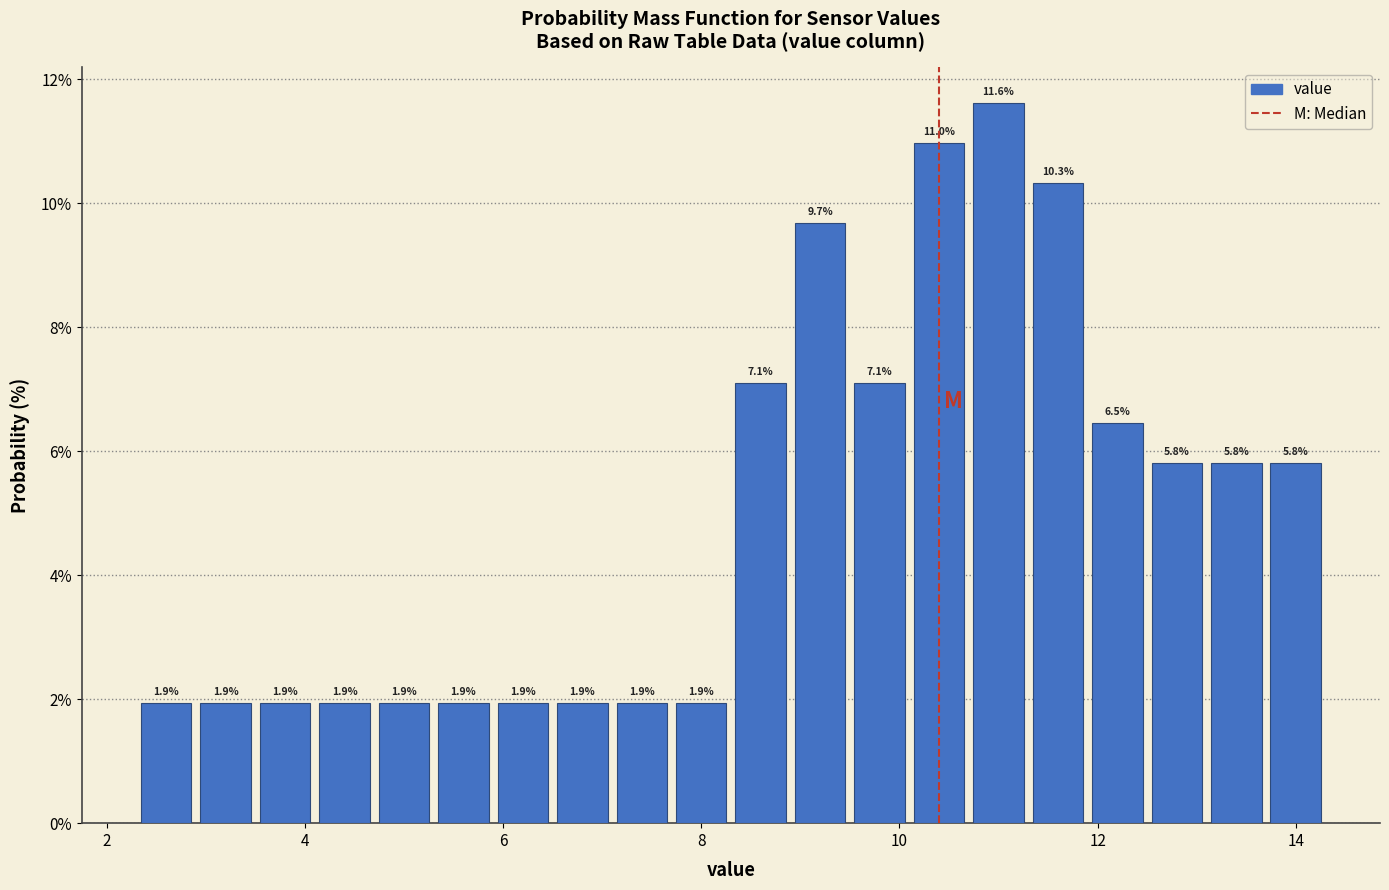

Around what value on the x-axis is the tallest bar? Give the approximate position of its centre, as read against the axis.

11.0